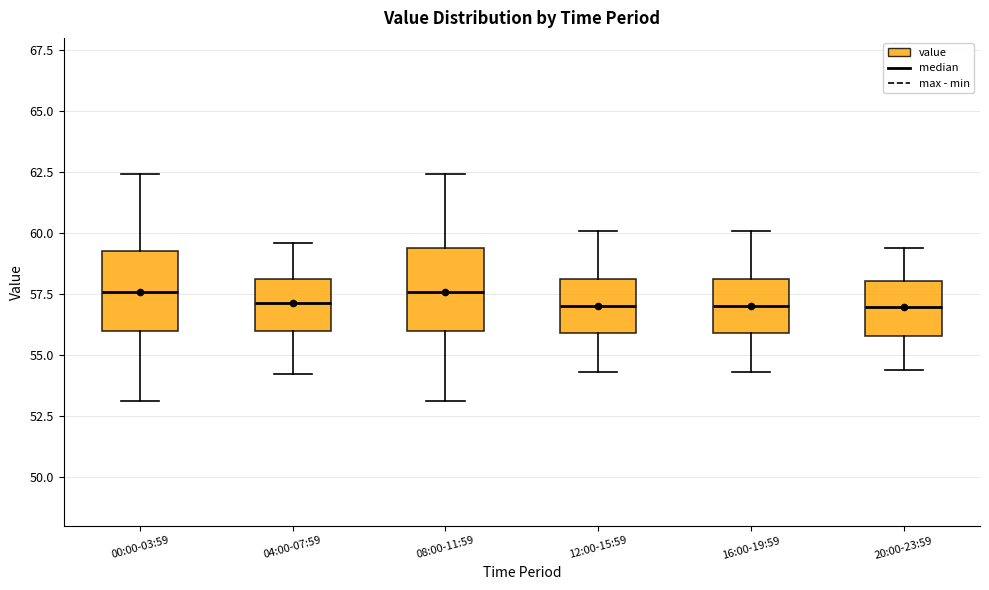

Reading left to right, transcribe this box plot: for each box, give where its median line is, the range the box spans, and where its two whiskers end, as read against the y-axis. The values are not printed on the chart, so give them approximately, as read against the axis.

00:00-03:59: median 57.5, box 56.0 to 59.5, whiskers 53.0 to 62.5
04:00-07:59: median 57.0, box 56.0 to 58.0, whiskers 54.0 to 59.5
08:00-11:59: median 57.5, box 56.0 to 59.5, whiskers 53.0 to 62.5
12:00-15:59: median 57.0, box 56.0 to 58.0, whiskers 54.5 to 60.0
16:00-19:59: median 57.0, box 56.0 to 58.0, whiskers 54.5 to 60.0
20:00-23:59: median 57.0, box 56.0 to 58.0, whiskers 54.5 to 59.5